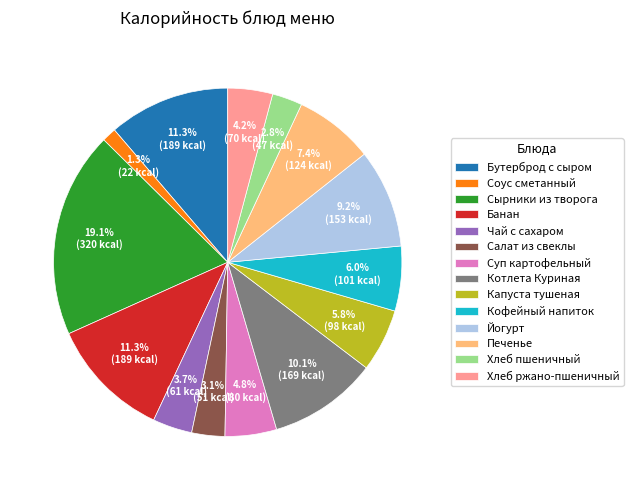

True or false: Йогурт accounts for 20% of the total.

False